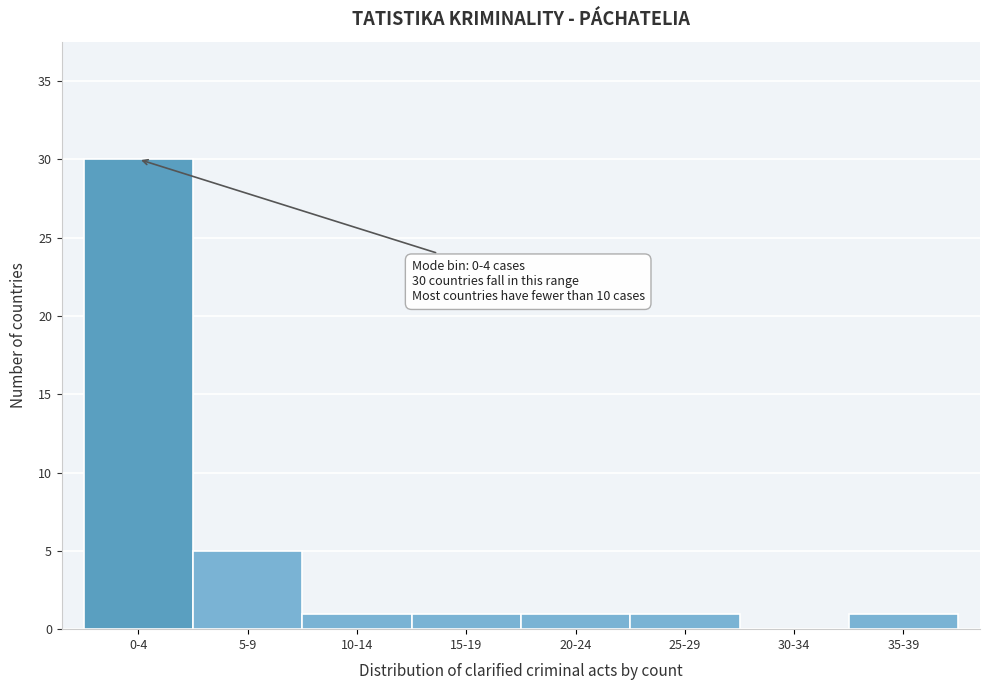

Reading left to right, extract all data points from this chart.

0-4=30	5-9=5	10-14=1	15-19=1	20-24=1	25-29=1	30-34=0	35-39=1